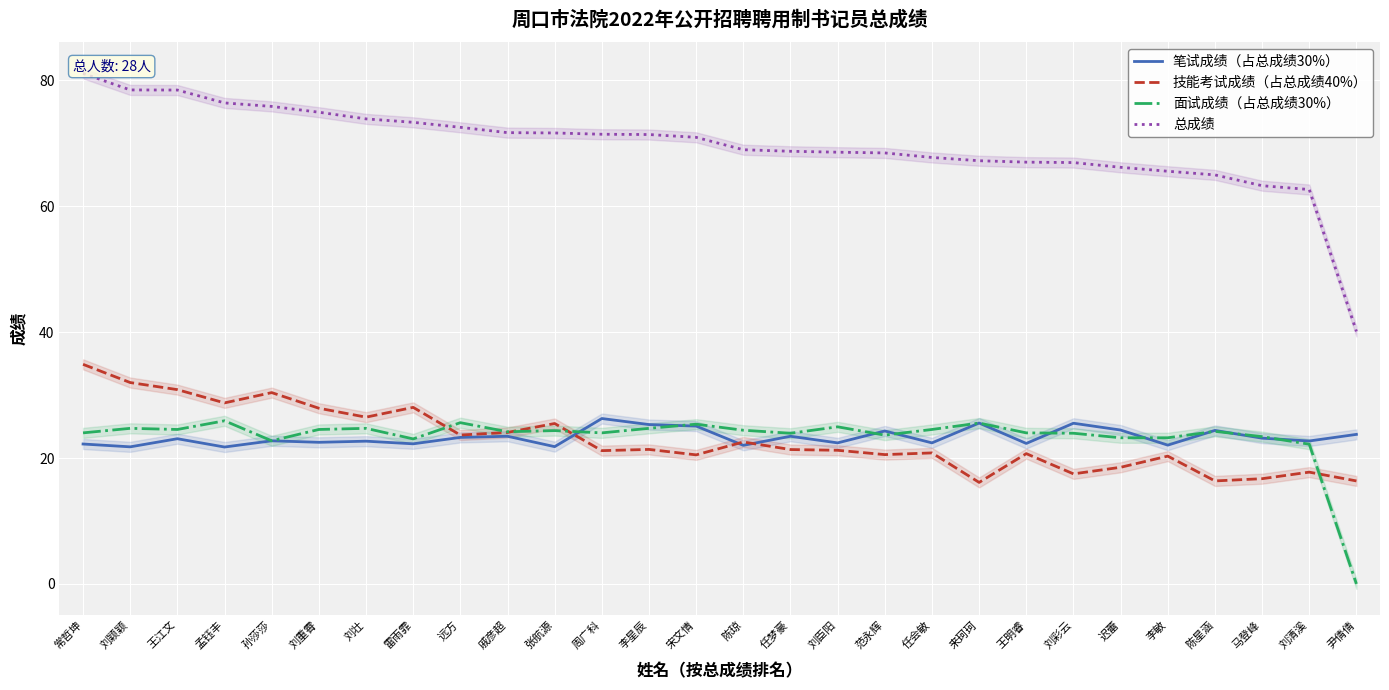

Reading right to left, list all the values displayed in this chart.

笔试成绩（占总成绩30%）: 23.8	22.7	23.2	24.4	22.1	24.4	25.5	22.3	25.6	22.4	24.3	22.4	23.5	22.0	25.1	25.3	26.3	21.8	23.5	23.3	22.3	22.7	22.5	22.7	21.8	23.1	21.8	22.2
技能考试成绩（占总成绩40%）: 16.4	17.8	16.7	16.4	20.3	18.5	17.5	20.7	16.1	20.8	20.5	21.2	21.4	22.6	20.5	21.4	21.2	25.5	24.1	23.7	28.1	26.5	27.9	30.4	28.8	30.9	32.0	34.9
面试成绩（占总成绩30%）: 0.0	22.2	23.4	24.2	23.2	23.2	23.9	24.0	25.6	24.5	23.6	25.0	23.9	24.4	25.4	24.7	24.0	24.4	24.2	25.6	23.0	24.7	24.5	22.7	25.9	24.5	24.7	24.0
总成绩: 40.1	62.7	63.3	65.0	65.6	66.2	67.0	67.0	67.2	67.8	68.5	68.6	68.8	69.0	71.0	71.4	71.5	71.7	71.7	72.6	73.4	73.9	75.0	75.9	76.4	78.5	78.5	81.1